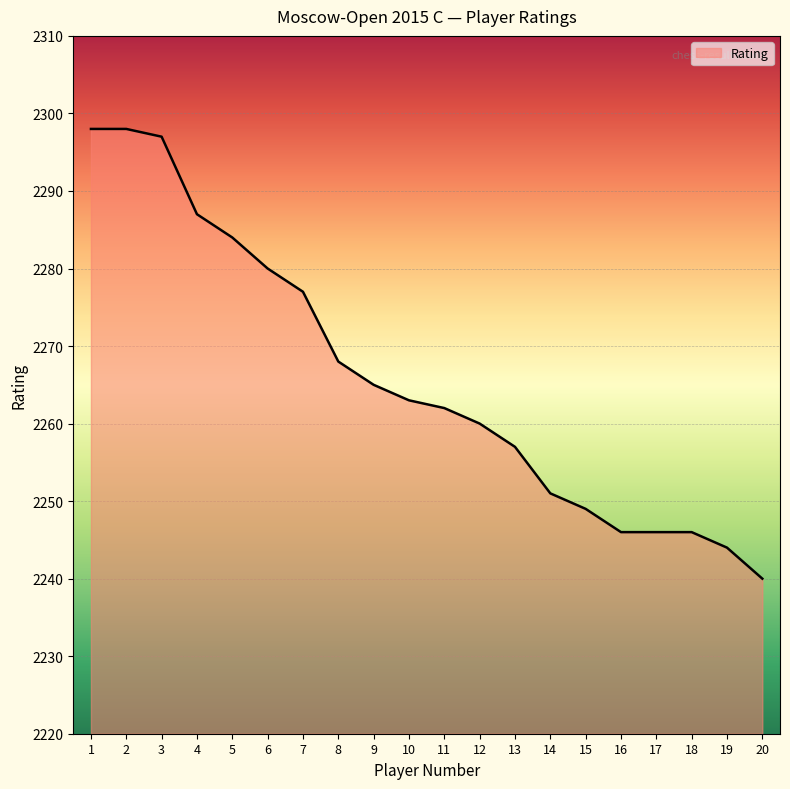

What is the change in value from 6 to 8?

-12